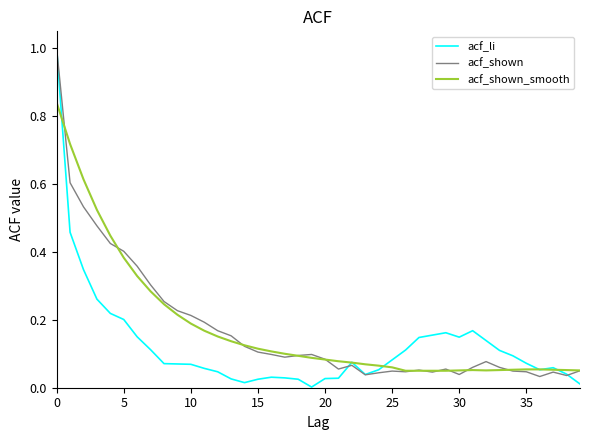

What is the maximum value shown in the chart?

1.0